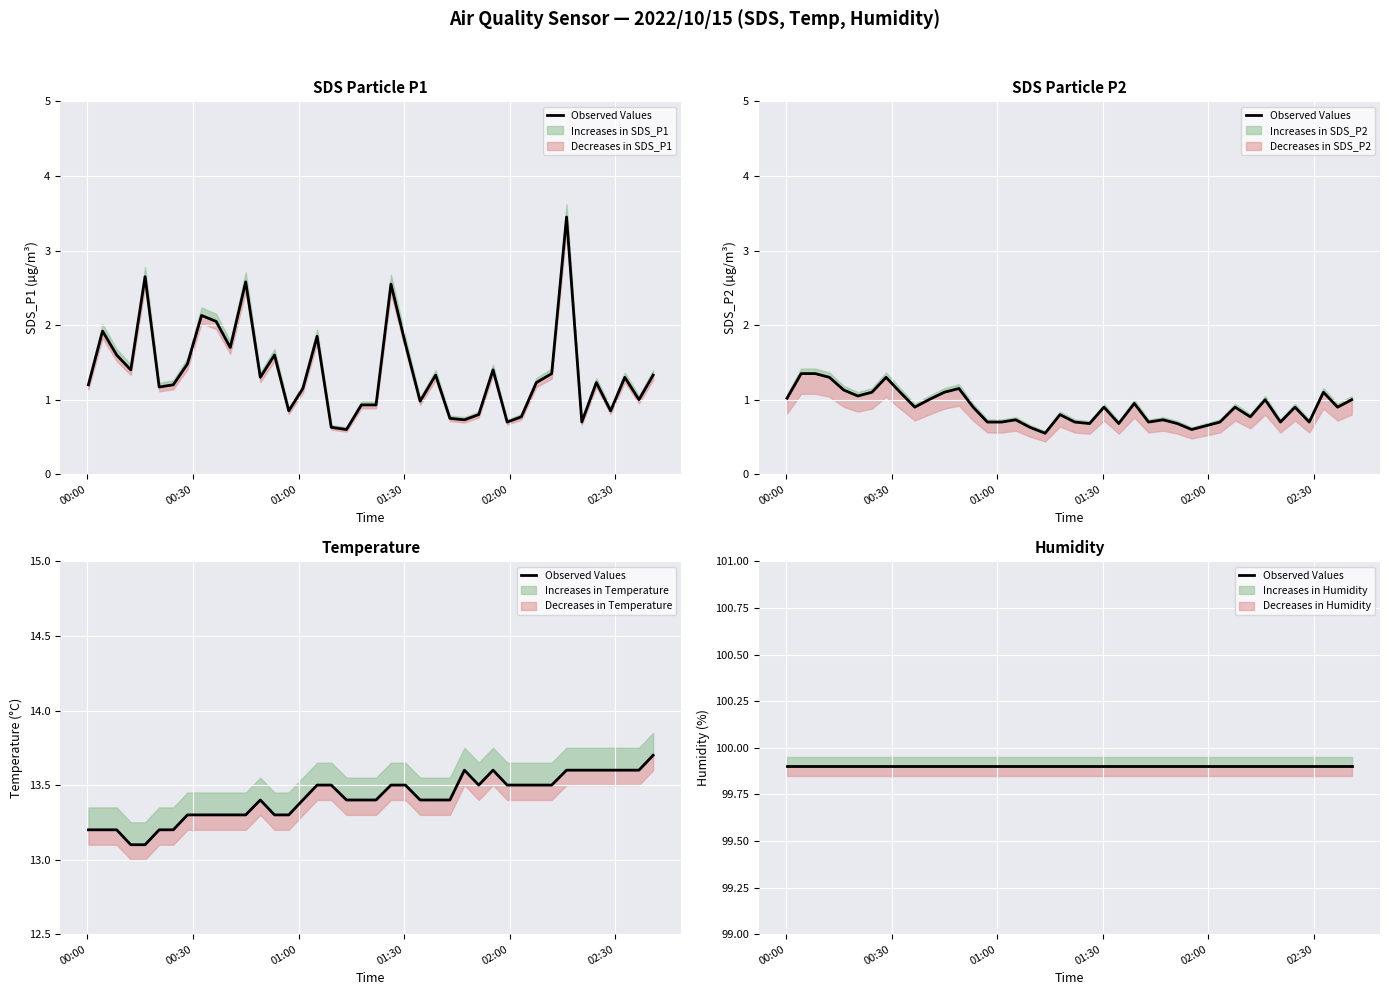

The value of Temp at 27 is 19.0. True or false?

False